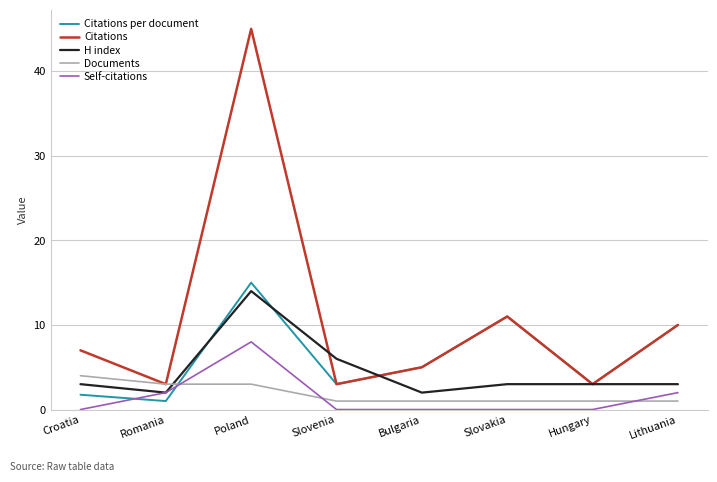

Is the value of Self-citations at Lithuania greater than the value of Citations per document at Poland?

No